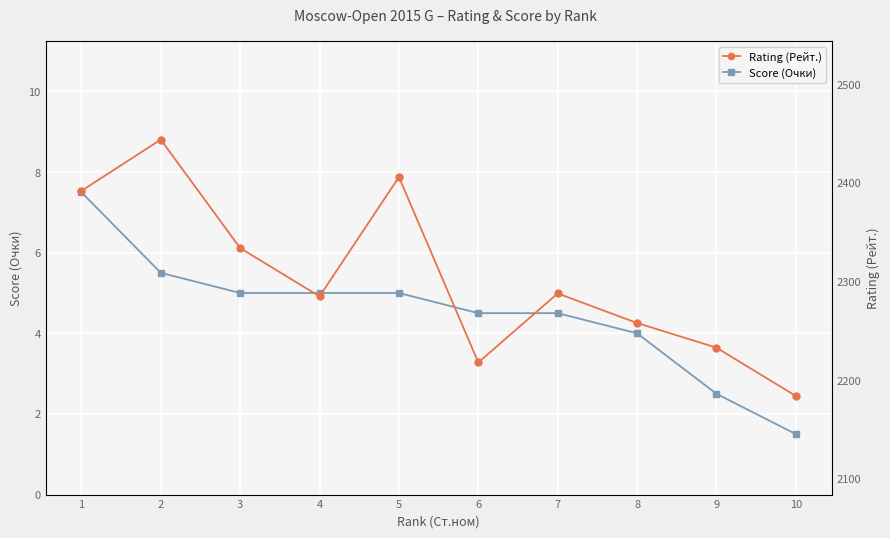

Which category has the lowest value in the Rating (Рейт.) series?

10